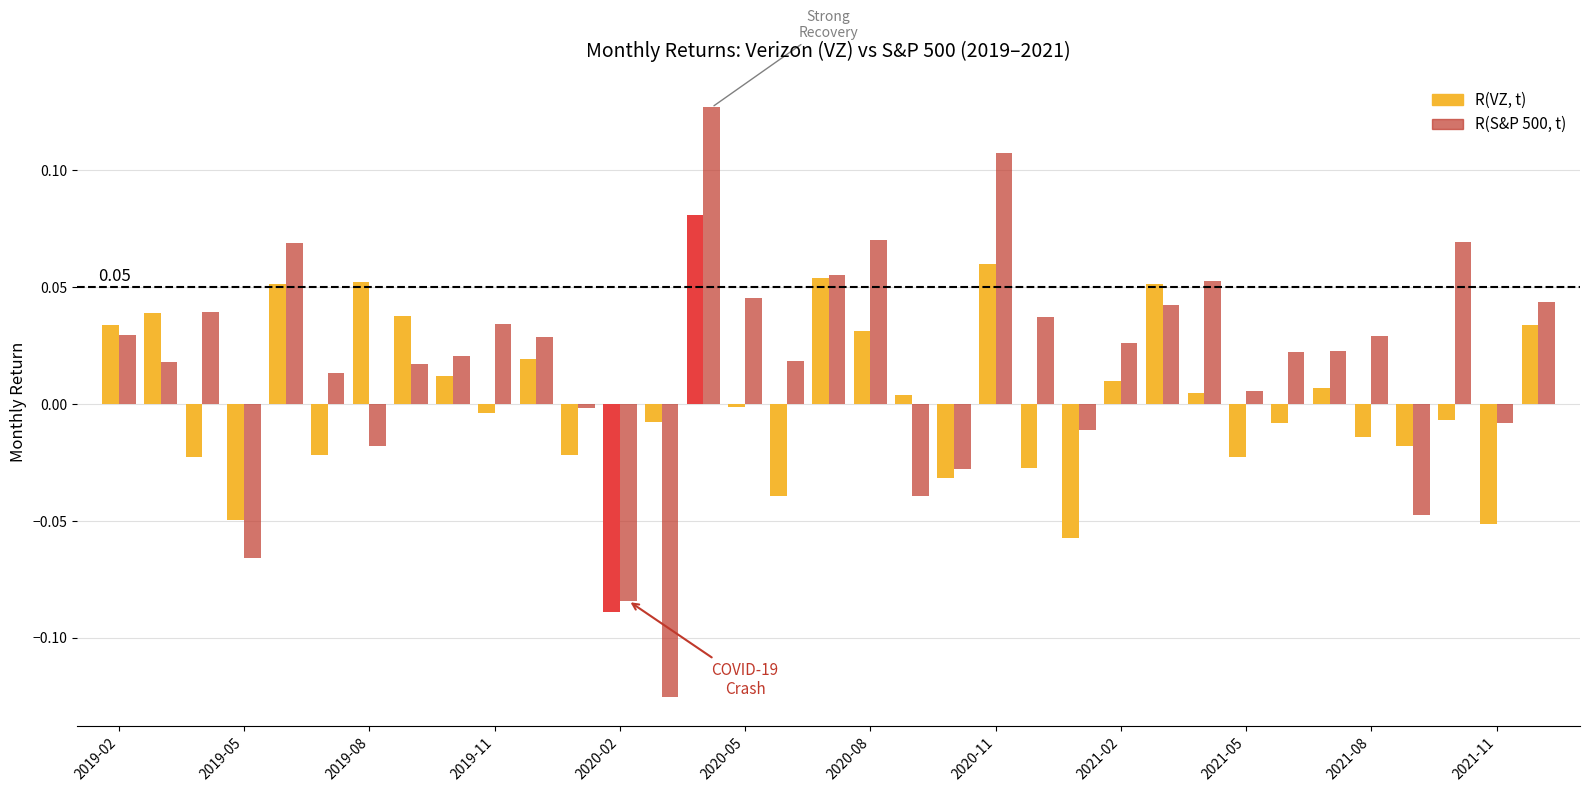

Reading left to right, what are all the values shown in this chart?

R(VZ, t): 0.0	0.0	0.0	0.0	0.1	0.0	0.1	0.0	0.0	0.0	0.0	0.0	0.0	0.0	0.1	0.0	0.0	0.1	0.0	0.0	0.0	0.1	0.0	0.0	0.0	0.1	0.0	0.0	0.0	0.0	0.0	0.0	0.0	0.0	0.0
R(S&P 500, t): 0.0	0.0	0.0	0.0	0.1	0.0	0.0	0.0	0.0	0.0	0.0	0.0	0.0	0.0	0.1	0.0	0.0	0.1	0.1	0.0	0.0	0.1	0.0	0.0	0.0	0.0	0.1	0.0	0.0	0.0	0.0	0.0	0.1	0.0	0.0